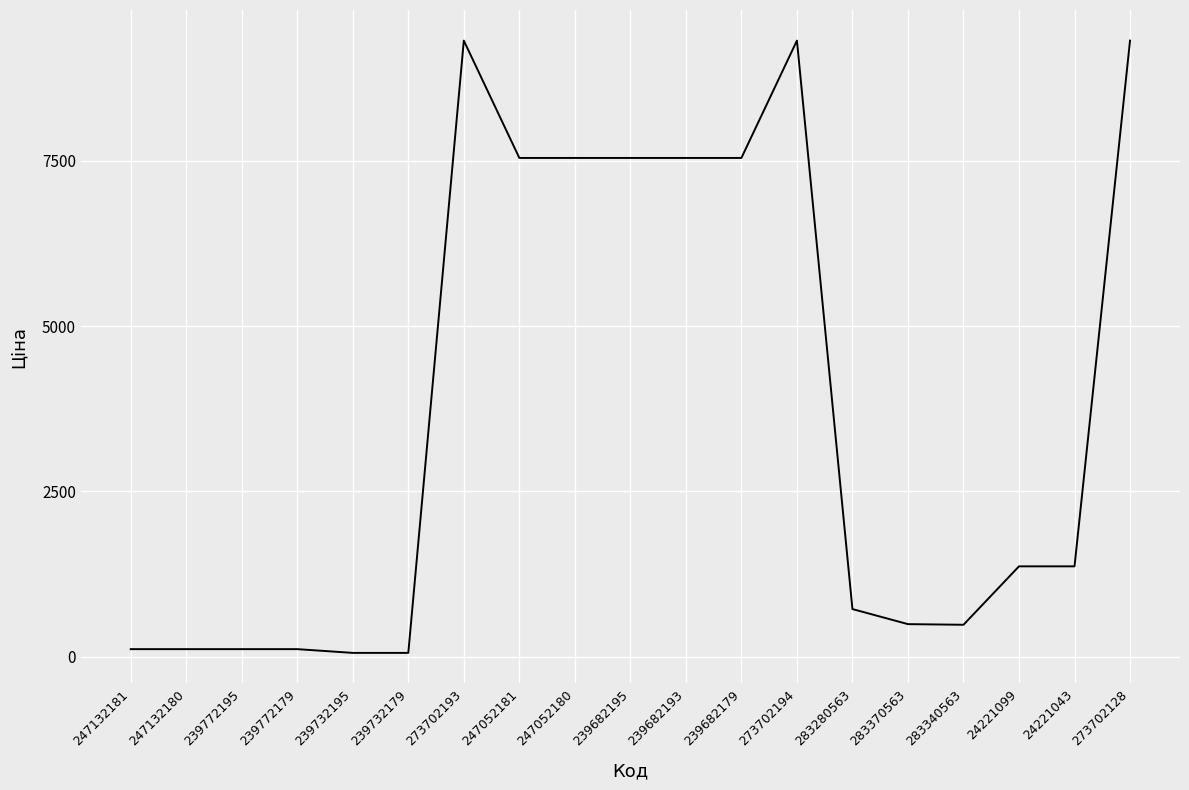

What is the difference between the values at 273702194 and 24221043?

7955.1